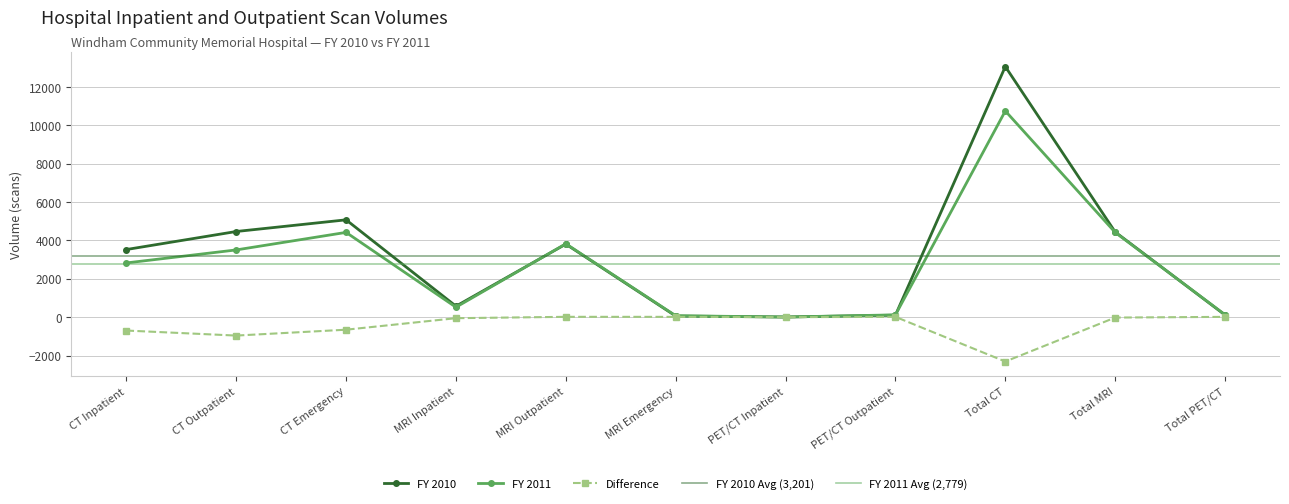

List the series in order of their peak value, lowest first.

Difference, FY 2011, FY 2010